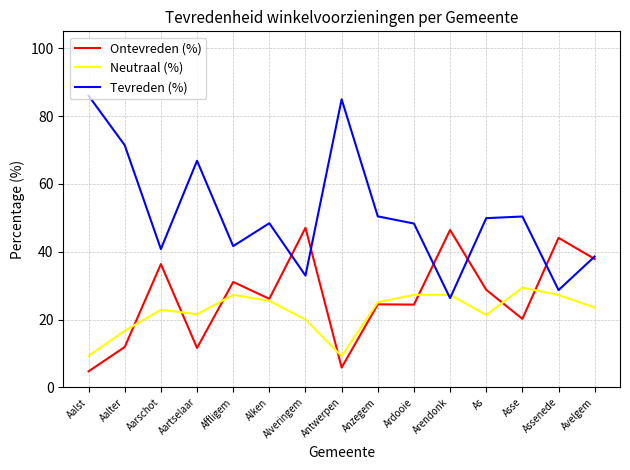

What are all the series names shown in the legend?

Ontevreden (%), Neutraal (%), Tevreden (%)